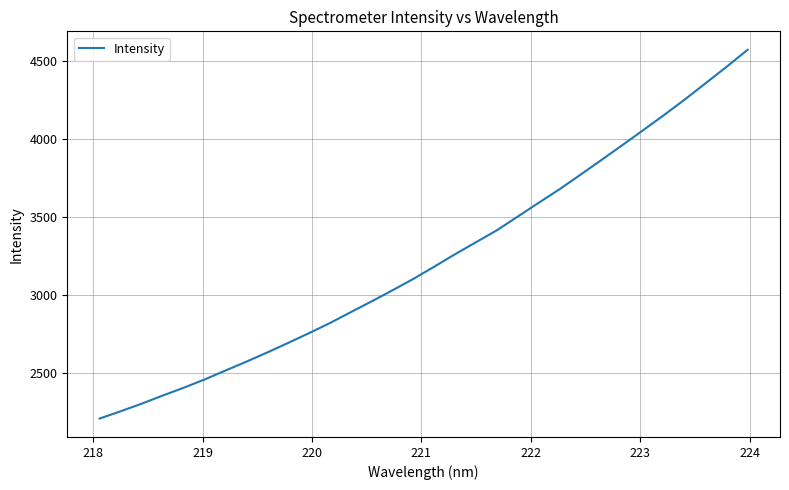

What is the difference between the maximum and minimum values?

2366.8